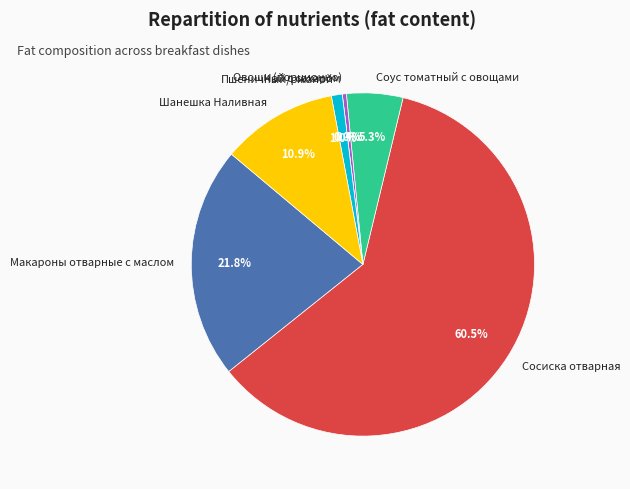

Rank the categories by value from lowest to highest.

Чай с сахаром, Овощи (порционно), Пшеничный/ржаной, Соус томатный с овощами, Шанешка Наливная, Макароны отварные с маслом, Сосиска отварная